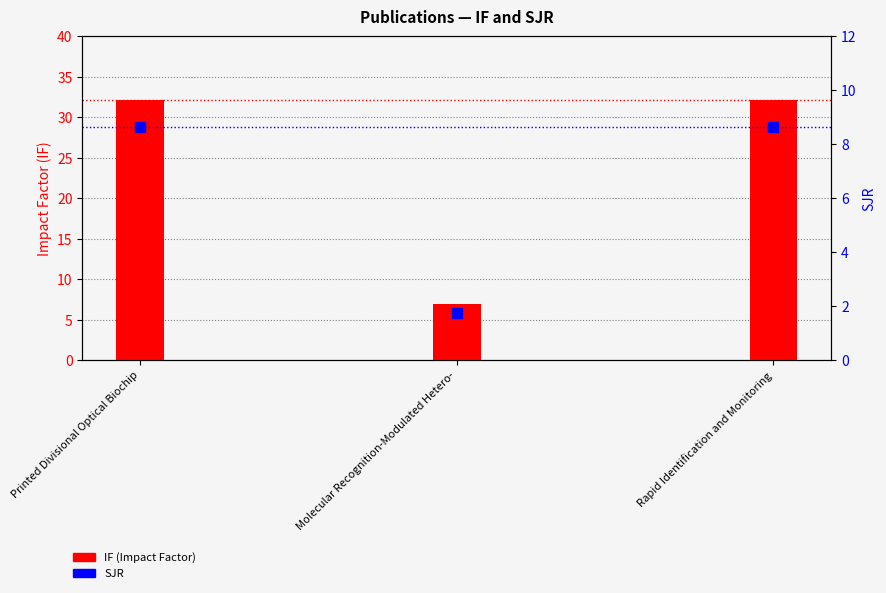

Which series reaches the minimum Y coordinate?

SJR